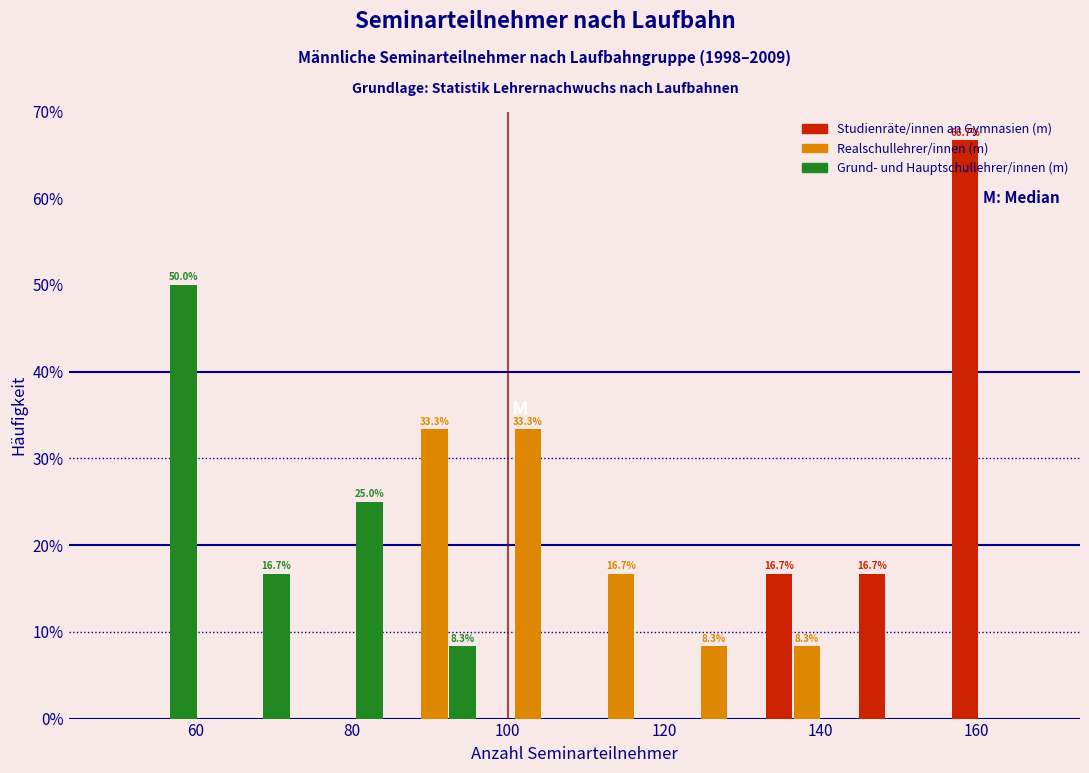

In the Grund- und Hauptschullehrer/innen (m) series, which range on the x-axis has the tallest bar?

50 to 60